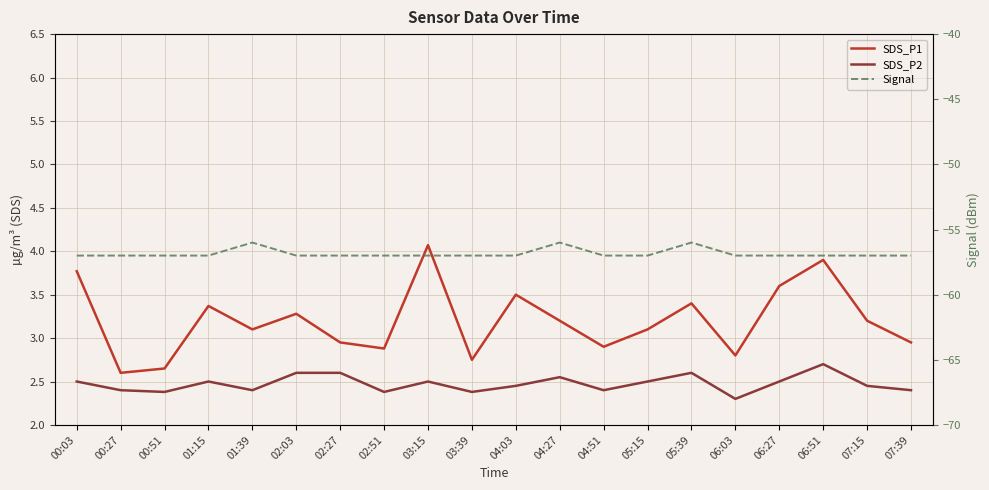

What value does the SDS_P1 series have at 07:15?

3.2